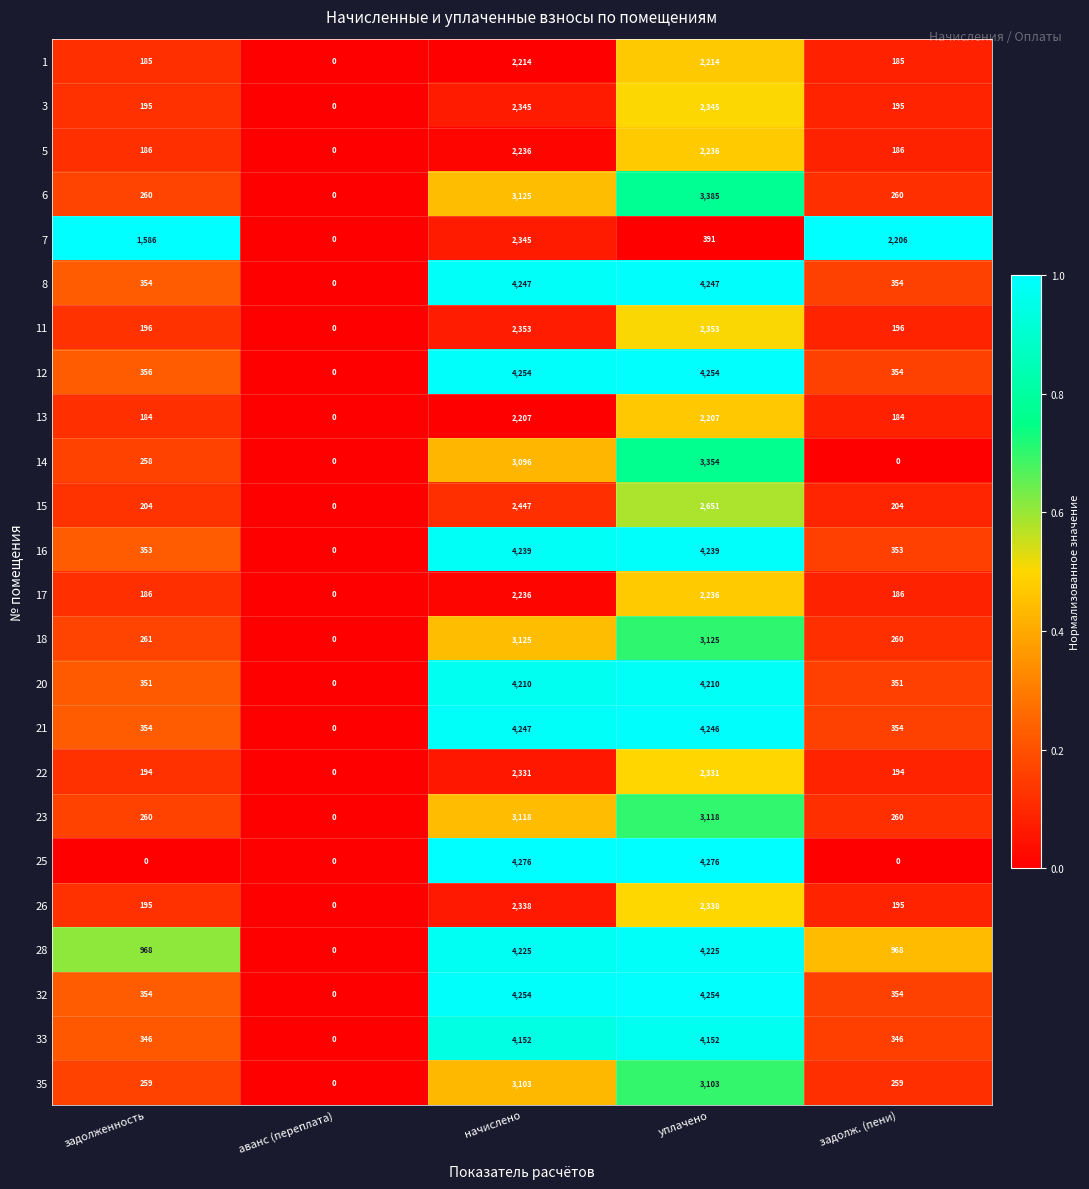

What is the difference between the 26 values at задолженность and уплачено?

2143